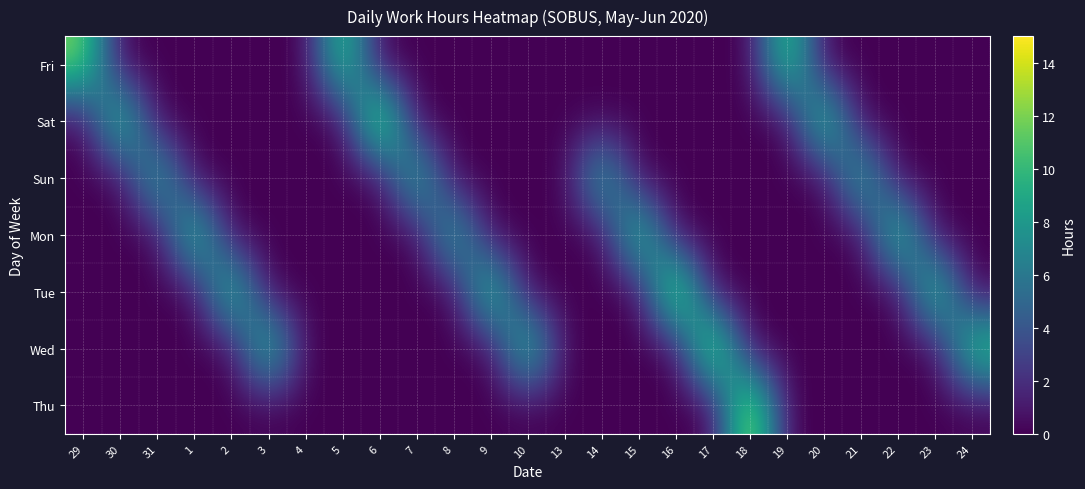

What is the spread (max minus min) of values at 22?

11.6